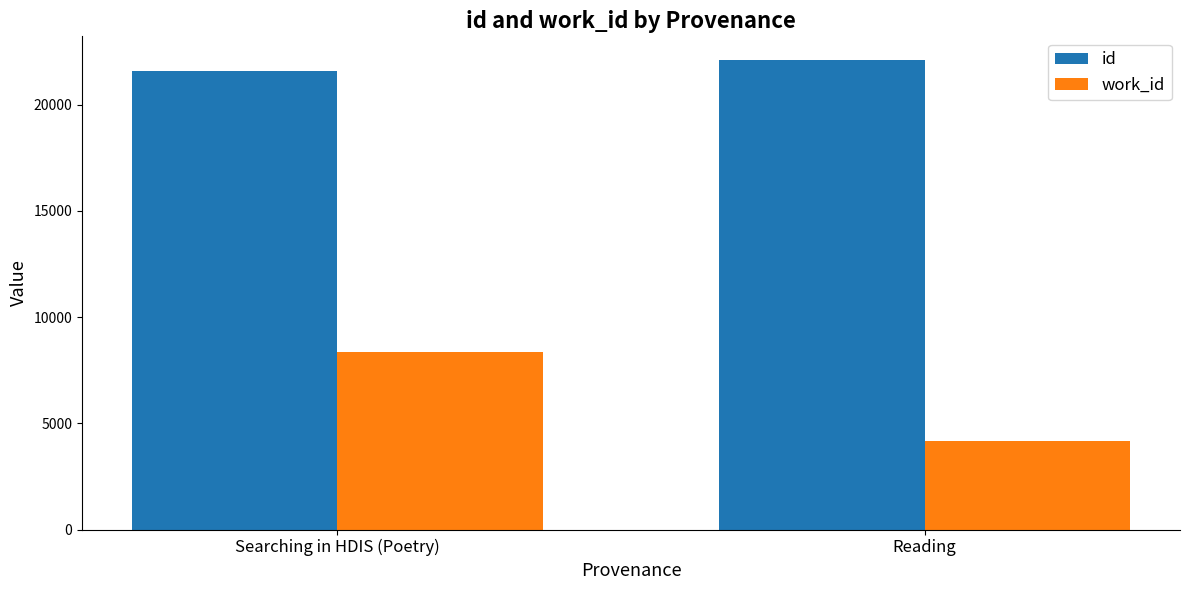

What is the smallest value displayed?

4167